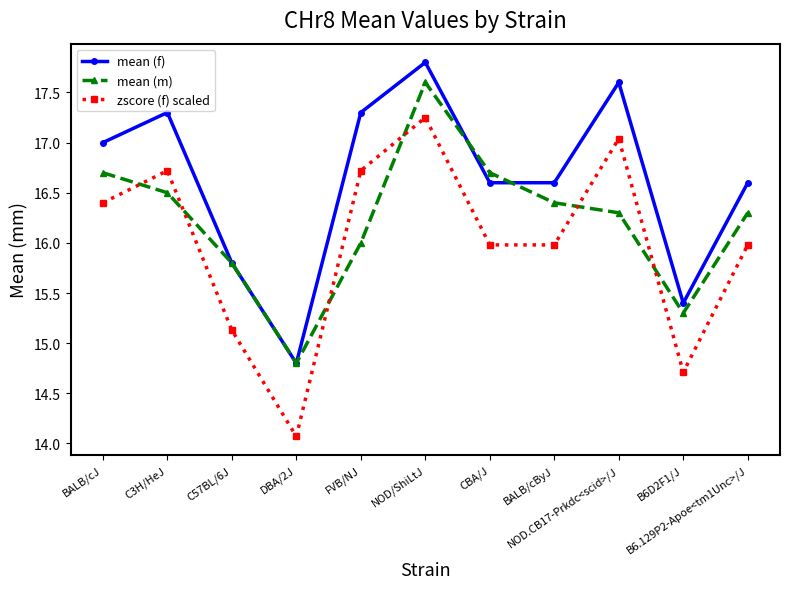

Does the chart have visible grid lines?

No